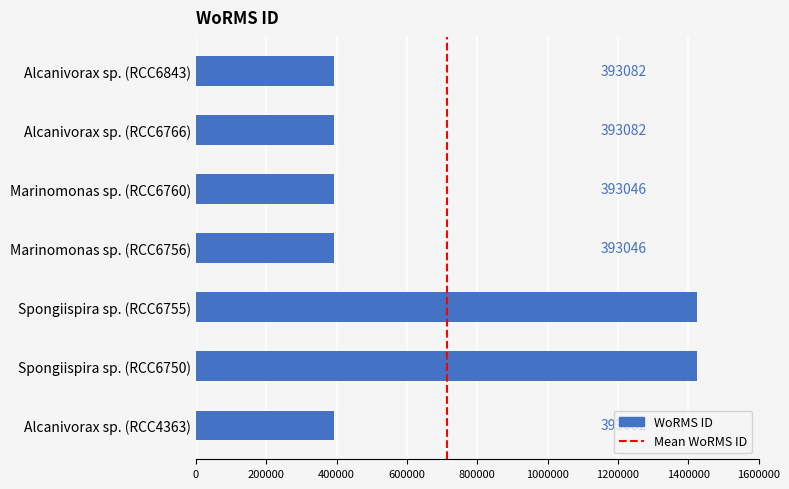

Reading bottom to top, what are all the values shown in this chart?

Alcanivorax sp. (RCC4363)=393082	Spongiispira sp. (RCC6750)=1424891	Spongiispira sp. (RCC6755)=1424891	Marinomonas sp. (RCC6756)=393046	Marinomonas sp. (RCC6760)=393046	Alcanivorax sp. (RCC6766)=393082	Alcanivorax sp. (RCC6843)=393082